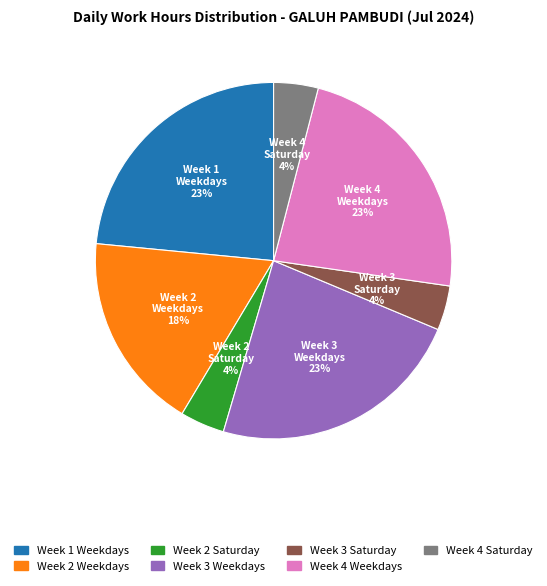

Is there any slice that represents more than half of the pie?

No